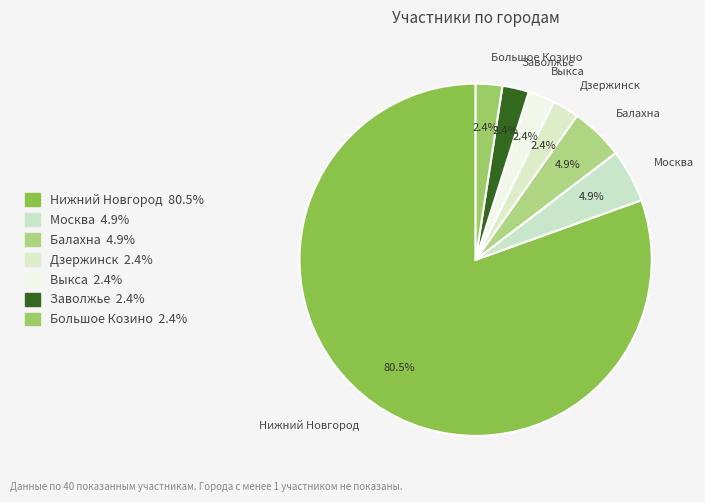

How many segments does this pie chart have?

7